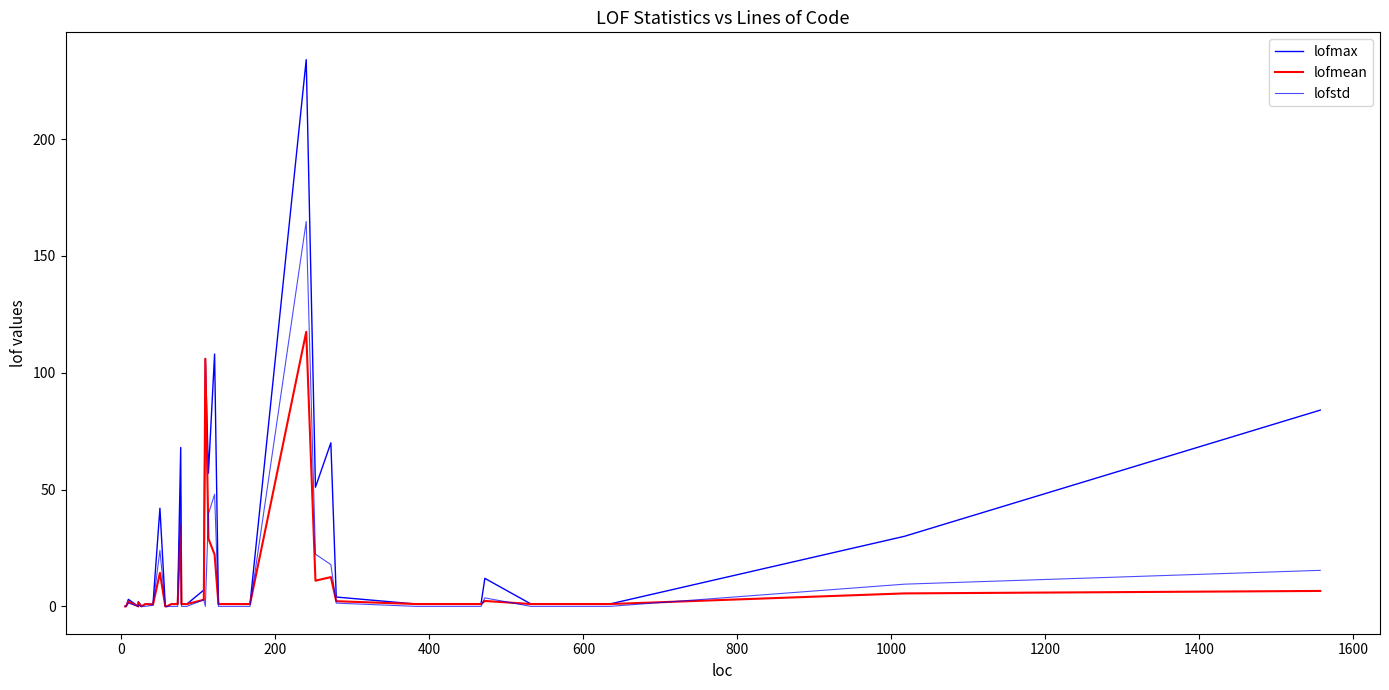

What is the difference between the lofstd values at 200 and 400?

1.4